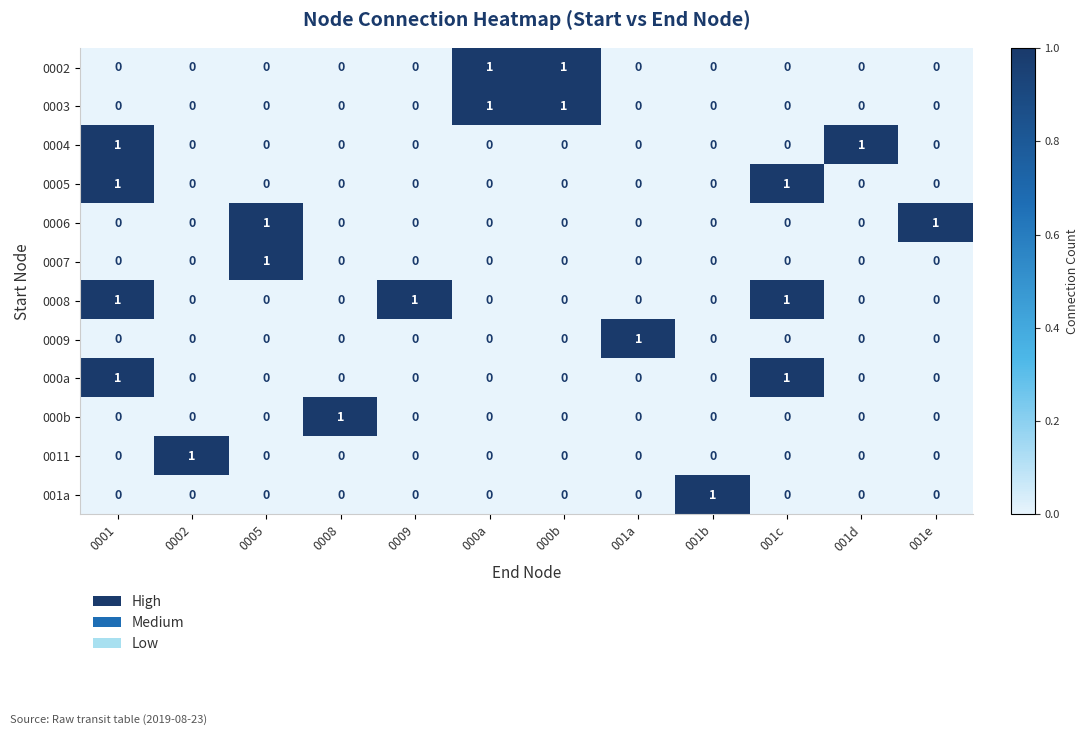

Is it true that 0004 equals 0 at 000a?

True